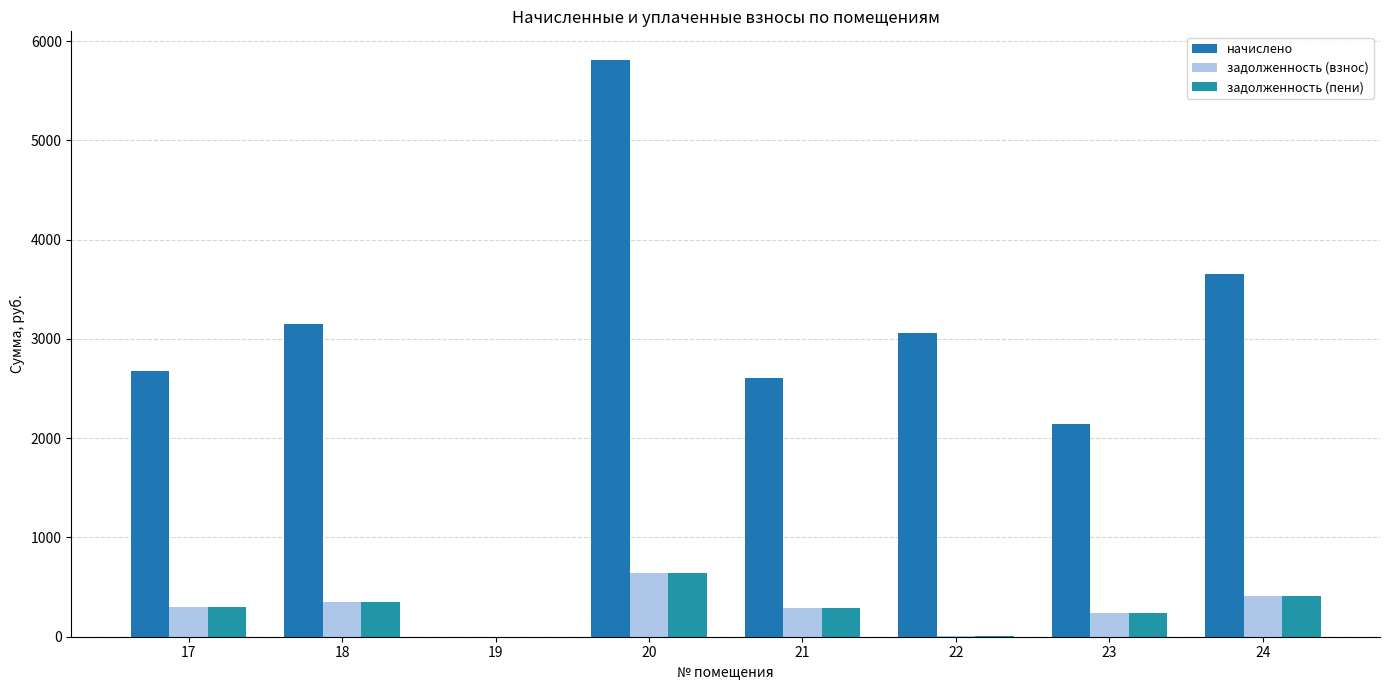

What are all the series names shown in the legend?

начислено, задолженность (взнос), задолженность (пени)